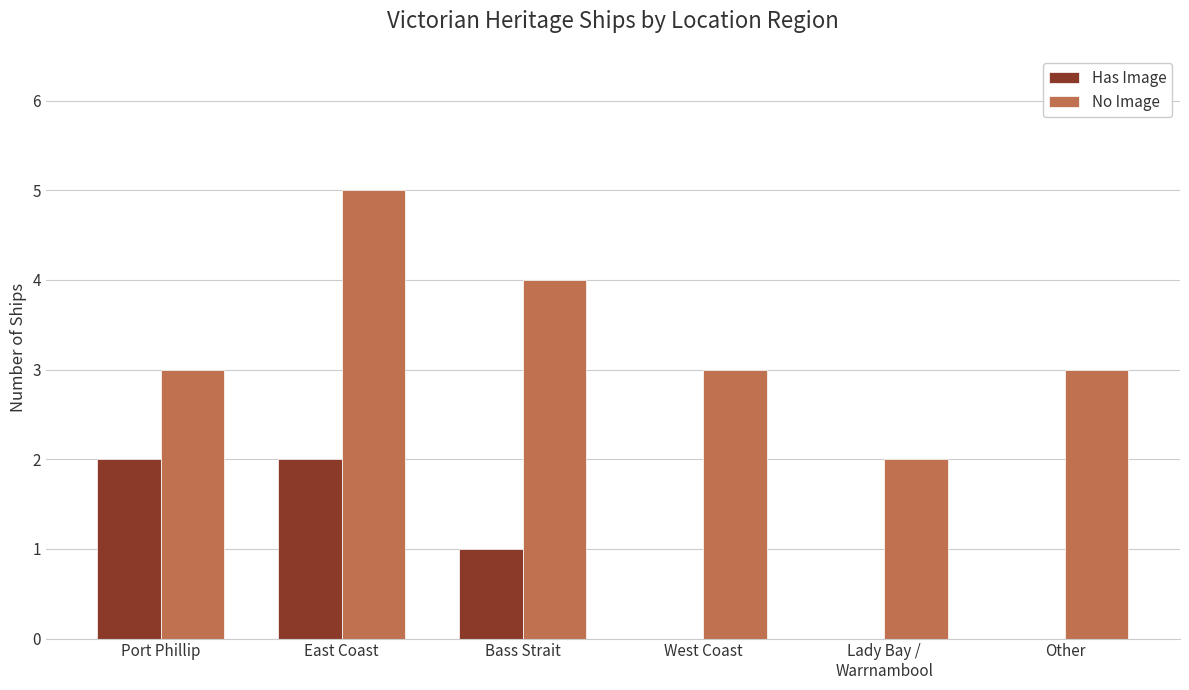

At which category is the sum across all series the highest?

East Coast